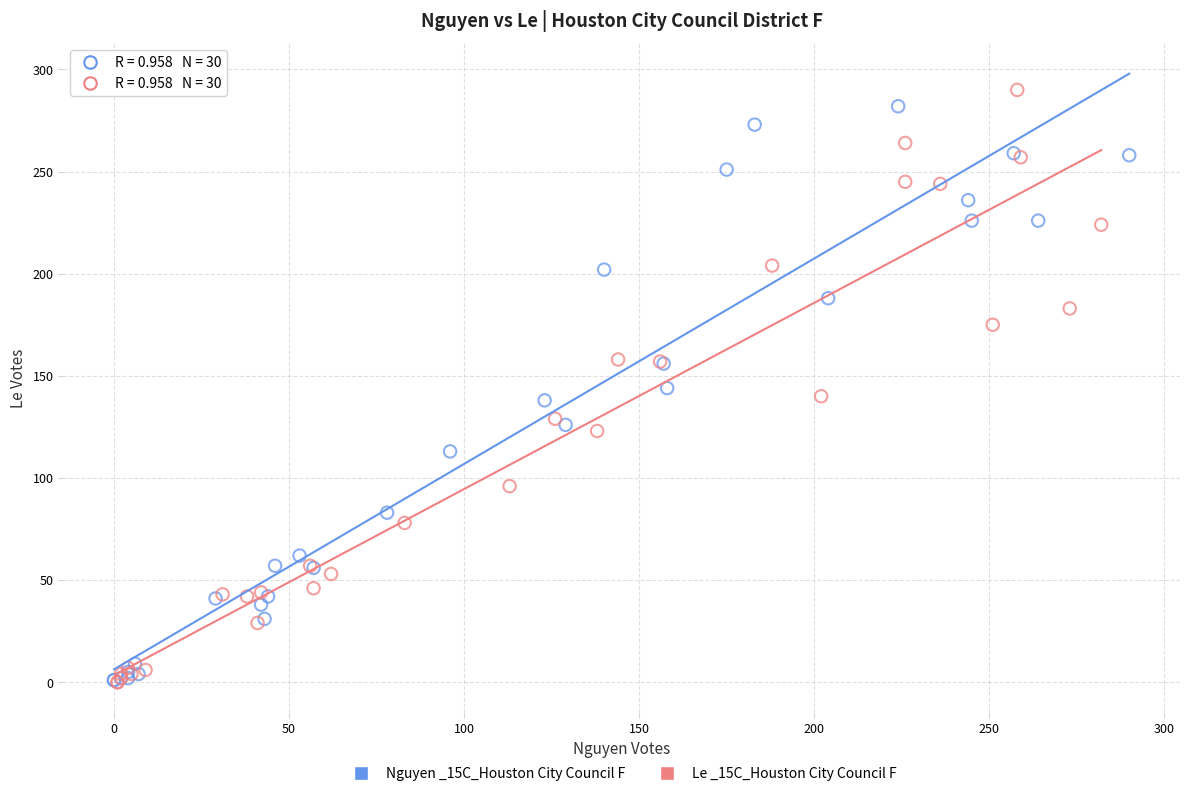

What are all the series names shown in the legend?

Nguyen _15C_Houston City Council F, Le _15C_Houston City Council F